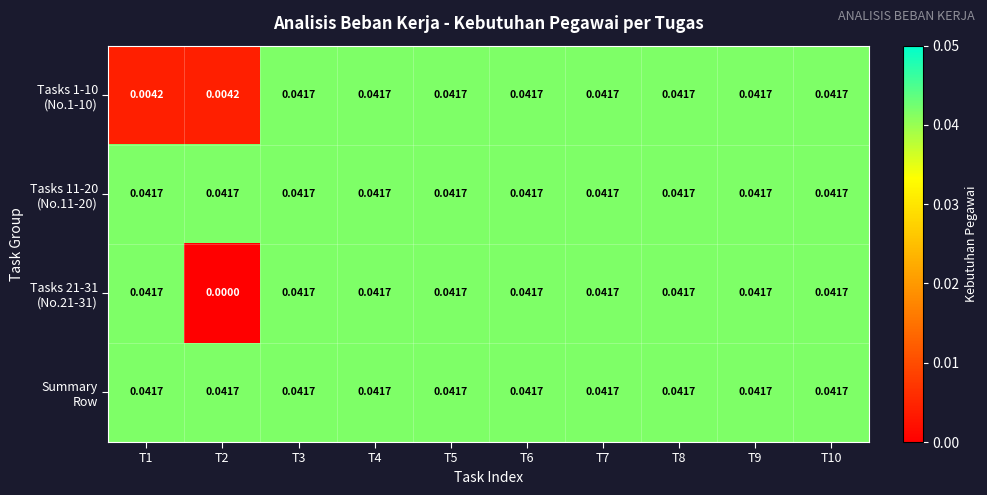

Which has a higher value, T6 or T1?

T6